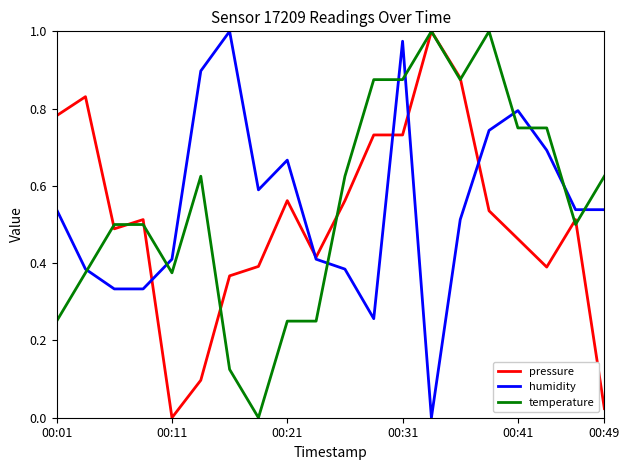

At which category is the sum across all series the highest?

00:31